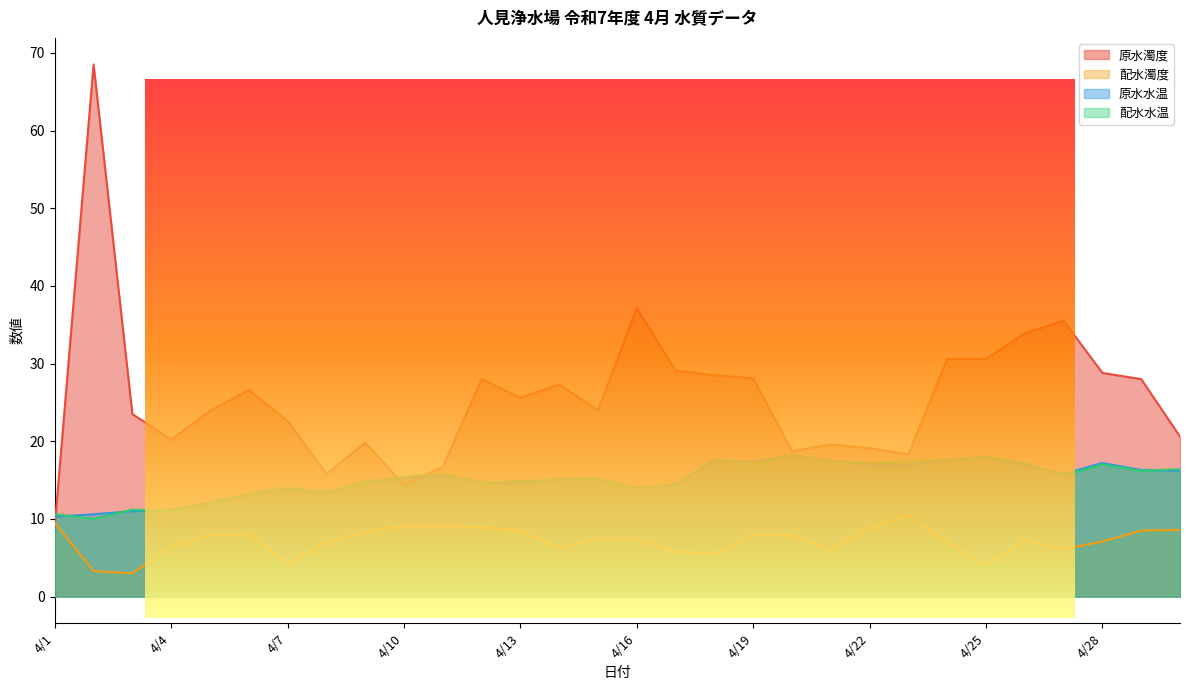

At how many categories does at least one series exceed 39?

1